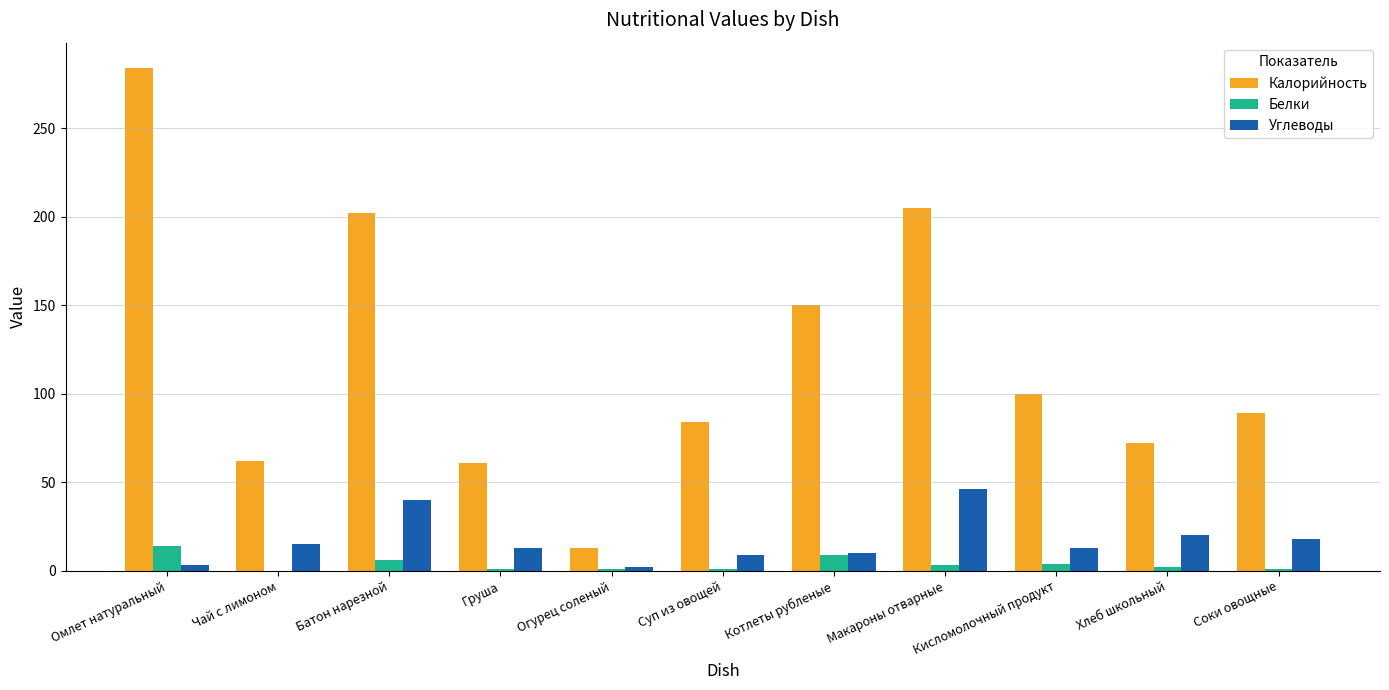

True or false: Углеводы has a value of 6 at Соки овощные.

False